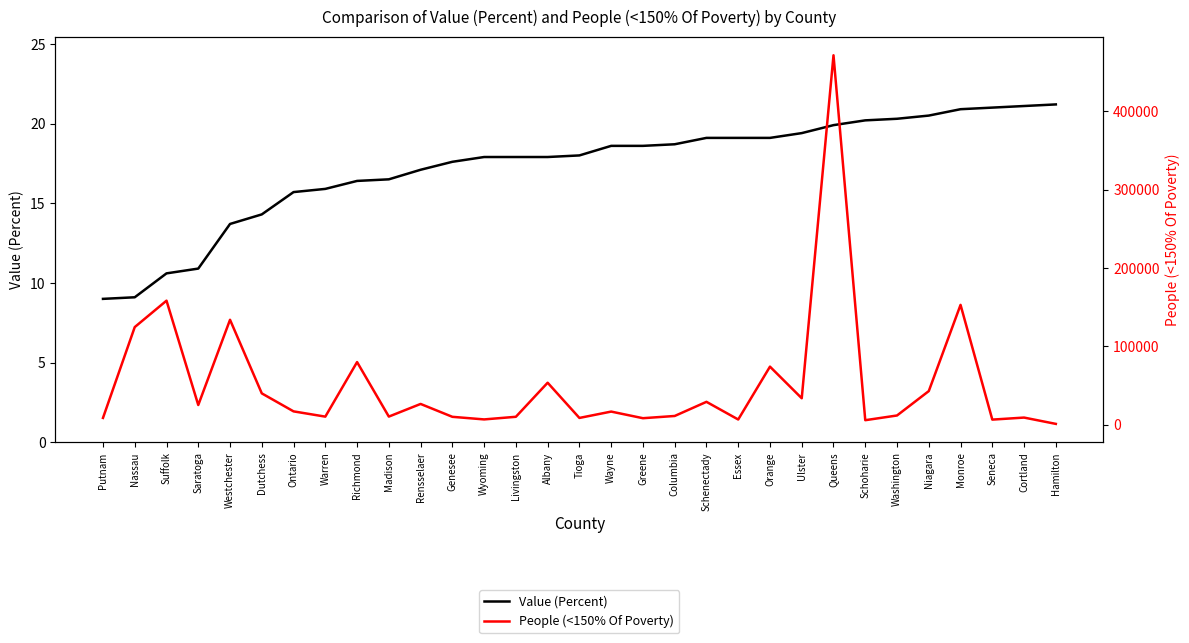

What is the total value across all series at Rensselaer?

26535.1